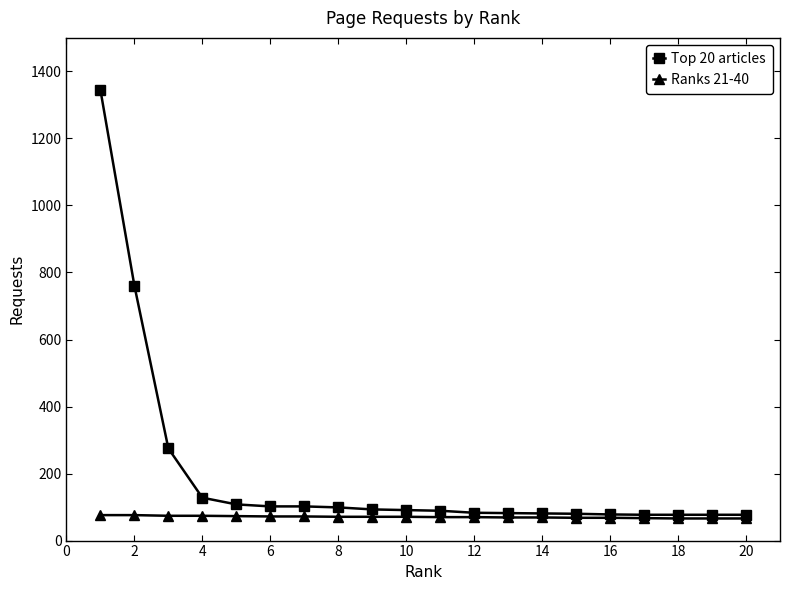

What is the value of the Ranks 21-40 point at the 16th from the left?

68